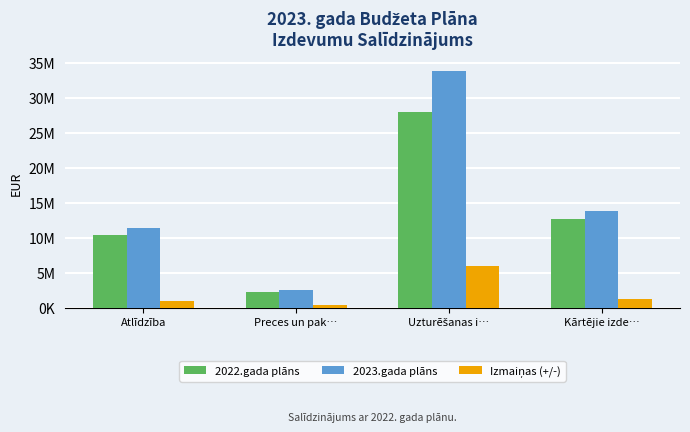

Is it true that Izmaiņas (+/-) equals 1447539 at Atlīdzība?

False